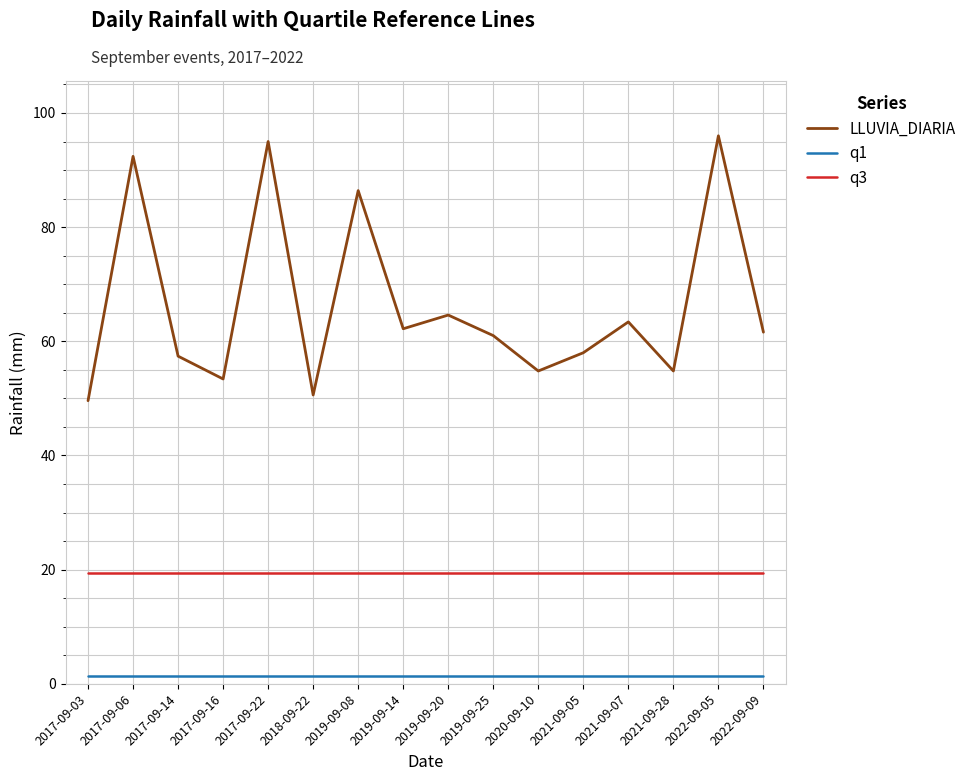

What is the greatest value displayed?

96.0